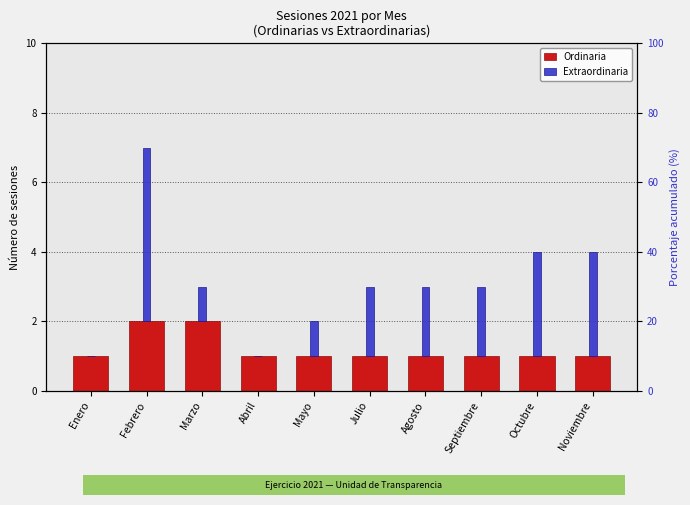

How many data points does each series have?

10